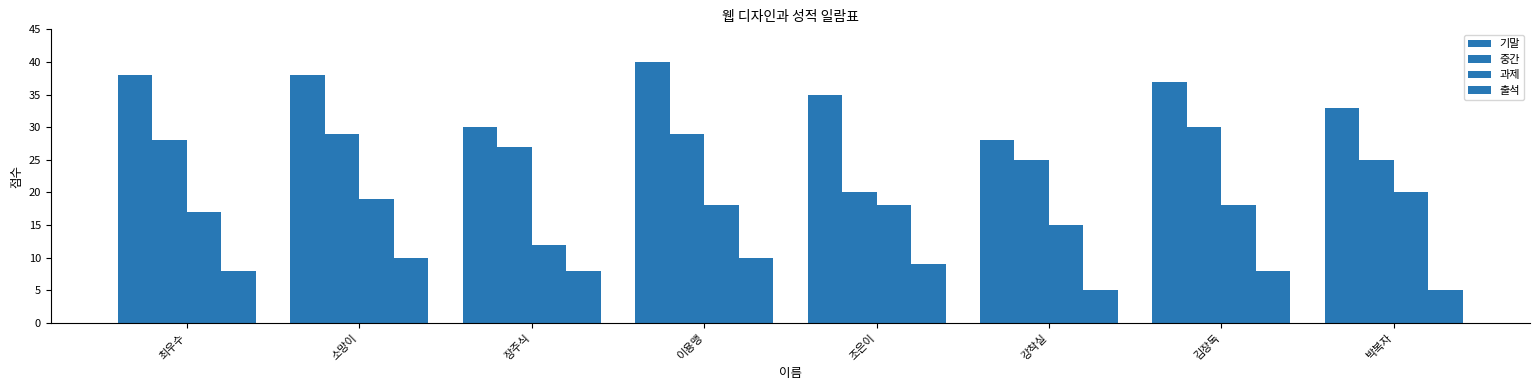

How many categories are shown in the chart?

8